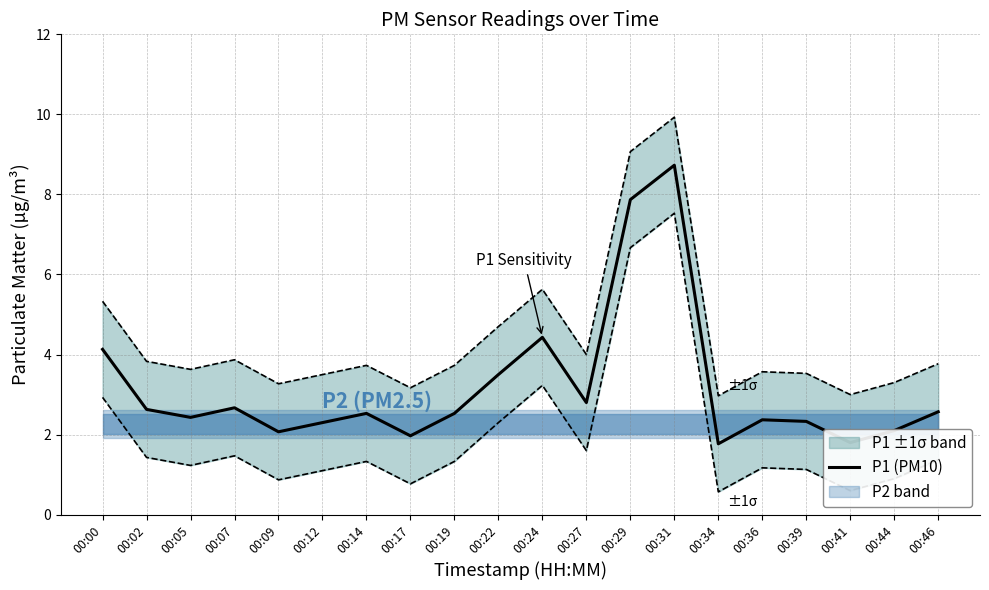

Reading left to right, list all the values displayed in this chart.

00:00=4.1	00:02=2.6	00:05=2.4	00:07=2.7	00:09=2.1	00:12=2.3	00:14=2.5	00:17=2.0	00:19=2.5	00:22=3.5	00:24=4.4	00:27=2.8	00:29=7.9	00:31=8.7	00:34=1.8	00:36=2.4	00:39=2.3	00:41=1.8	00:44=2.1	00:46=2.6